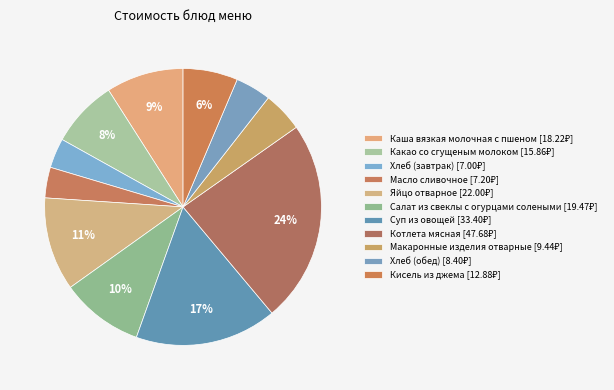

Is there any slice that represents more than half of the pie?

No